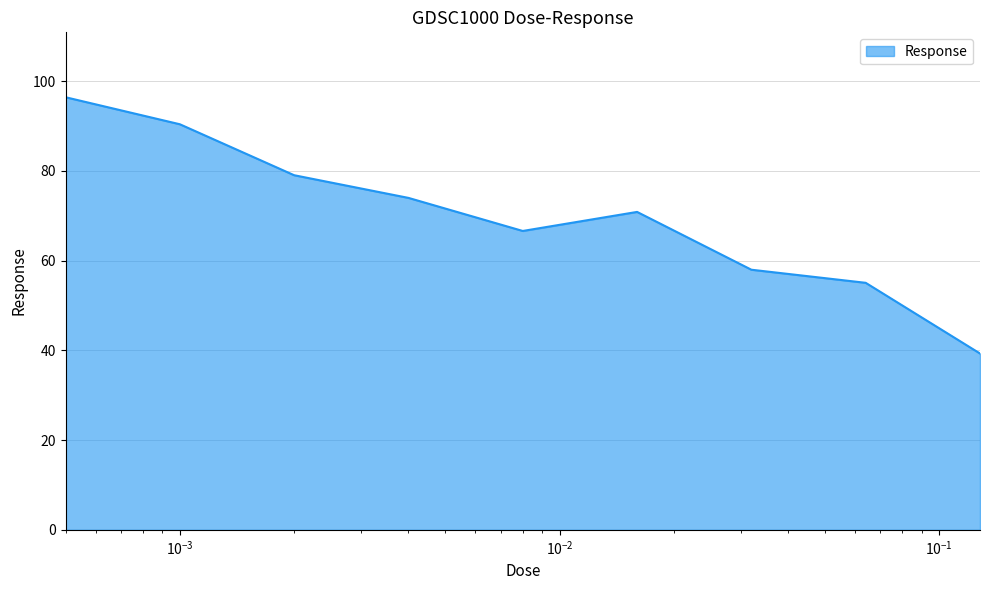

True or false: the data has more than 0 interior local peaks.

True